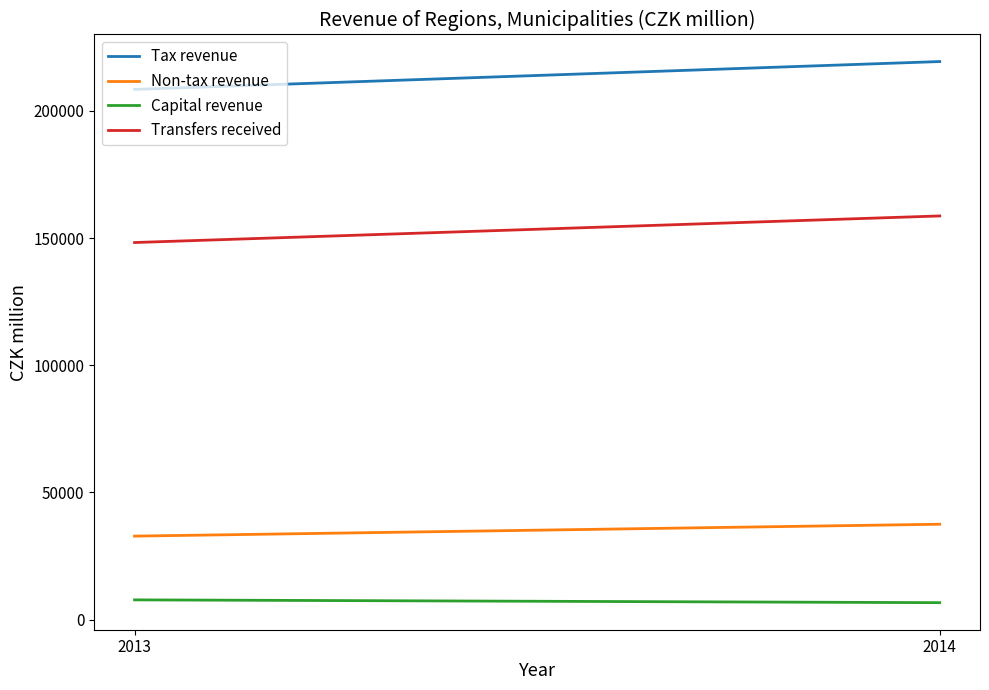

What is the value of the Capital revenue point at the 2nd from the left?

6666